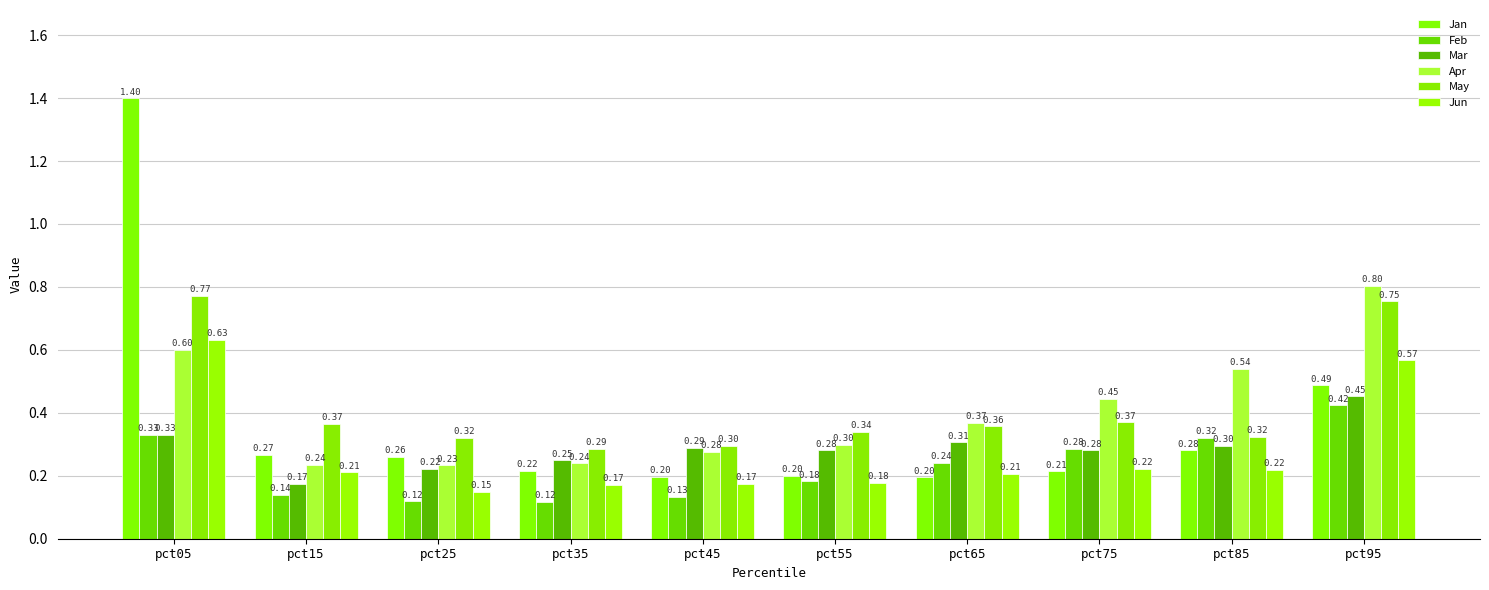

What is the highest value of the Jan series?

1.4